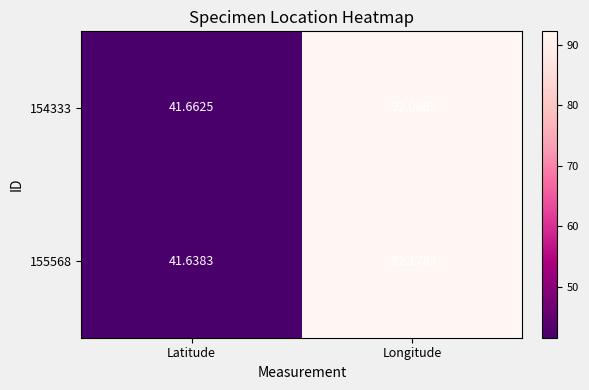

Which series has the largest total across all categories?

154333